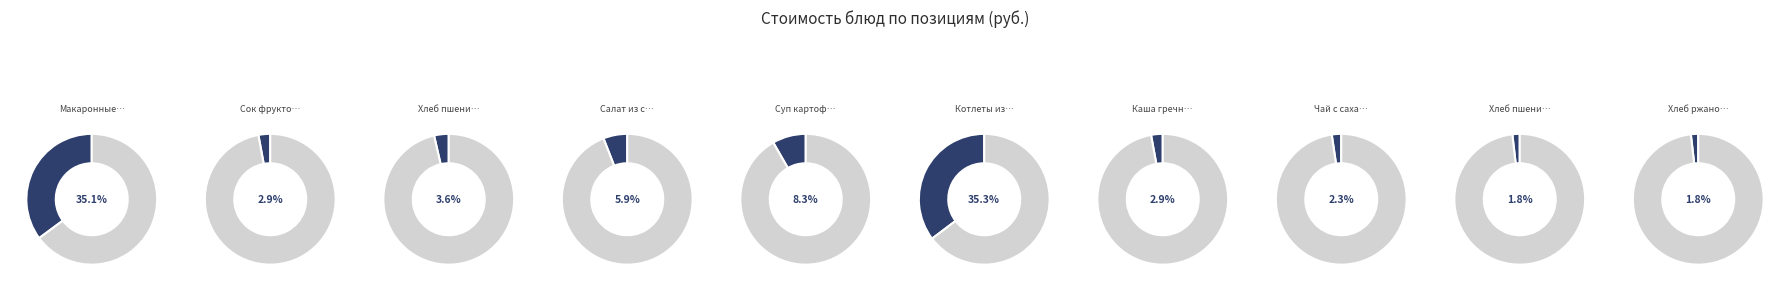

Which slice is the smallest?

Хлеб пшеничный (обед)